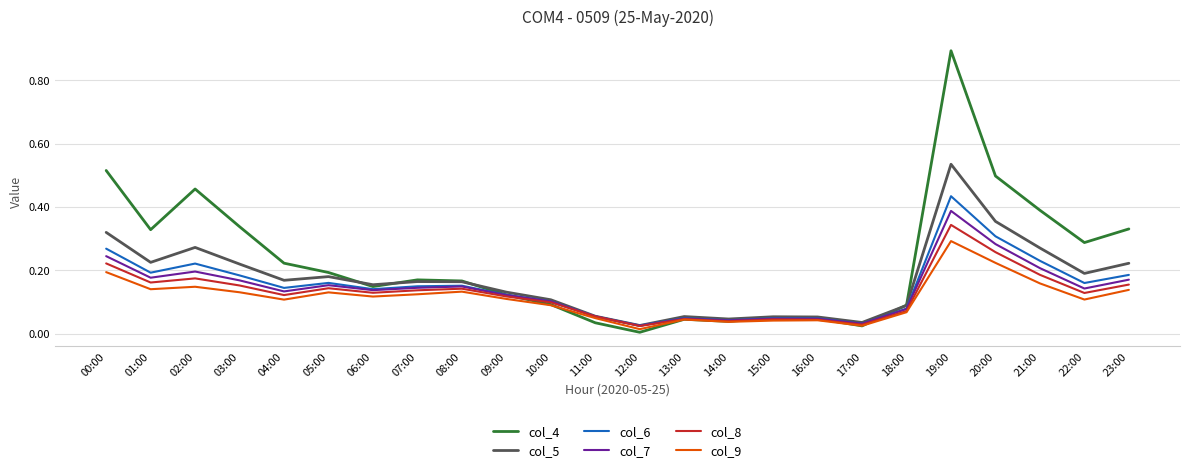

At which category is the sum across all series the highest?

19:00